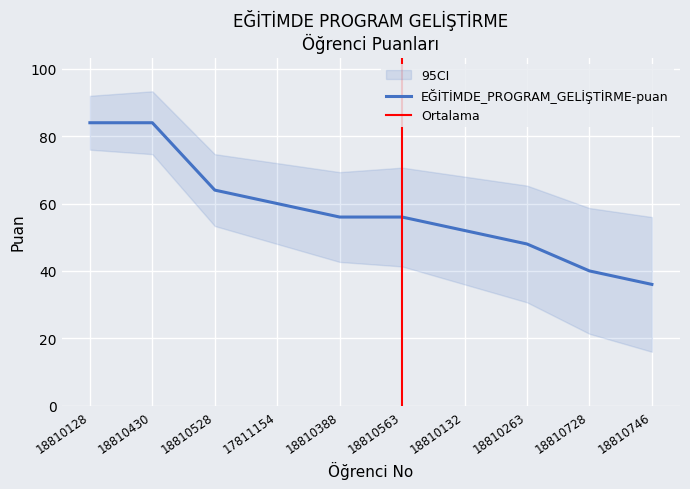

How many lines are shown in the chart?

1